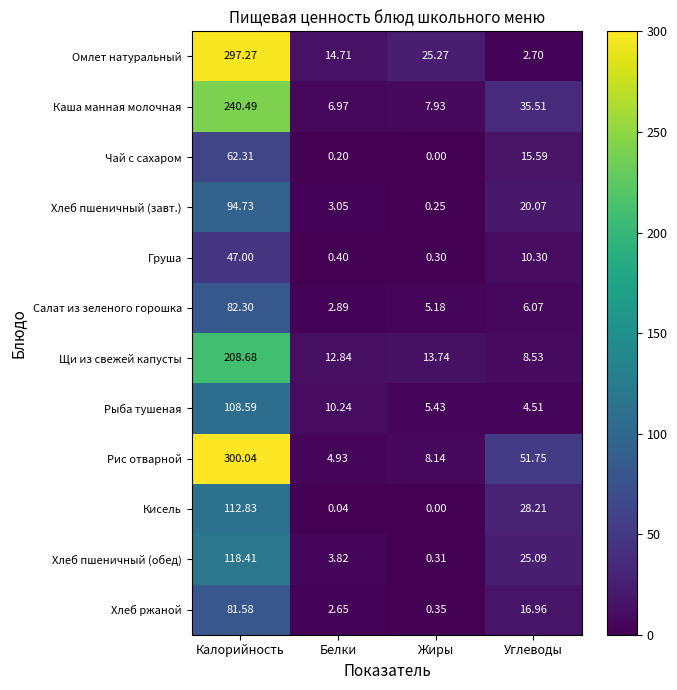

Which series changed the most between Жиры and Углеводы?

Рис отварной